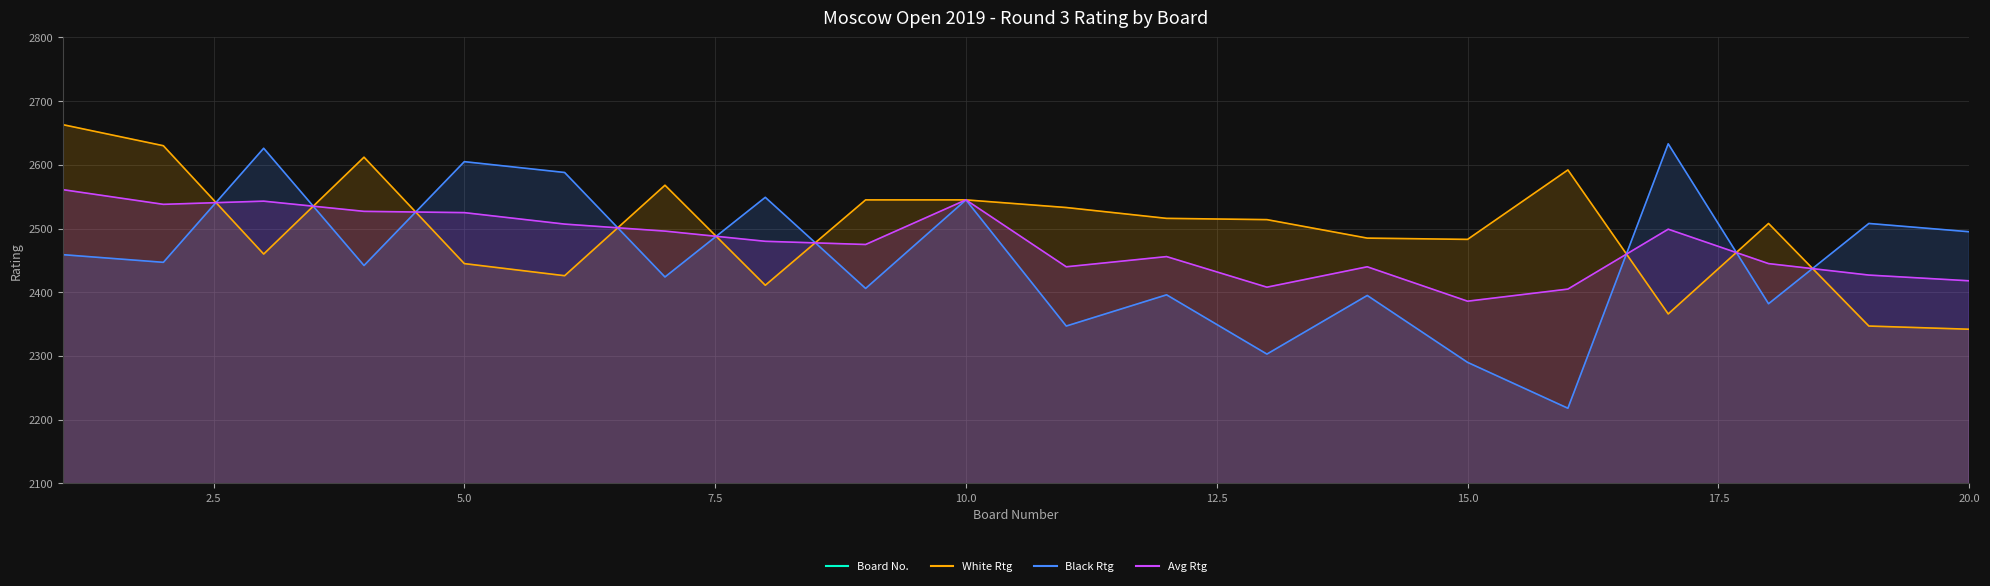

Does the chart display data point markers on the line(s)?

No